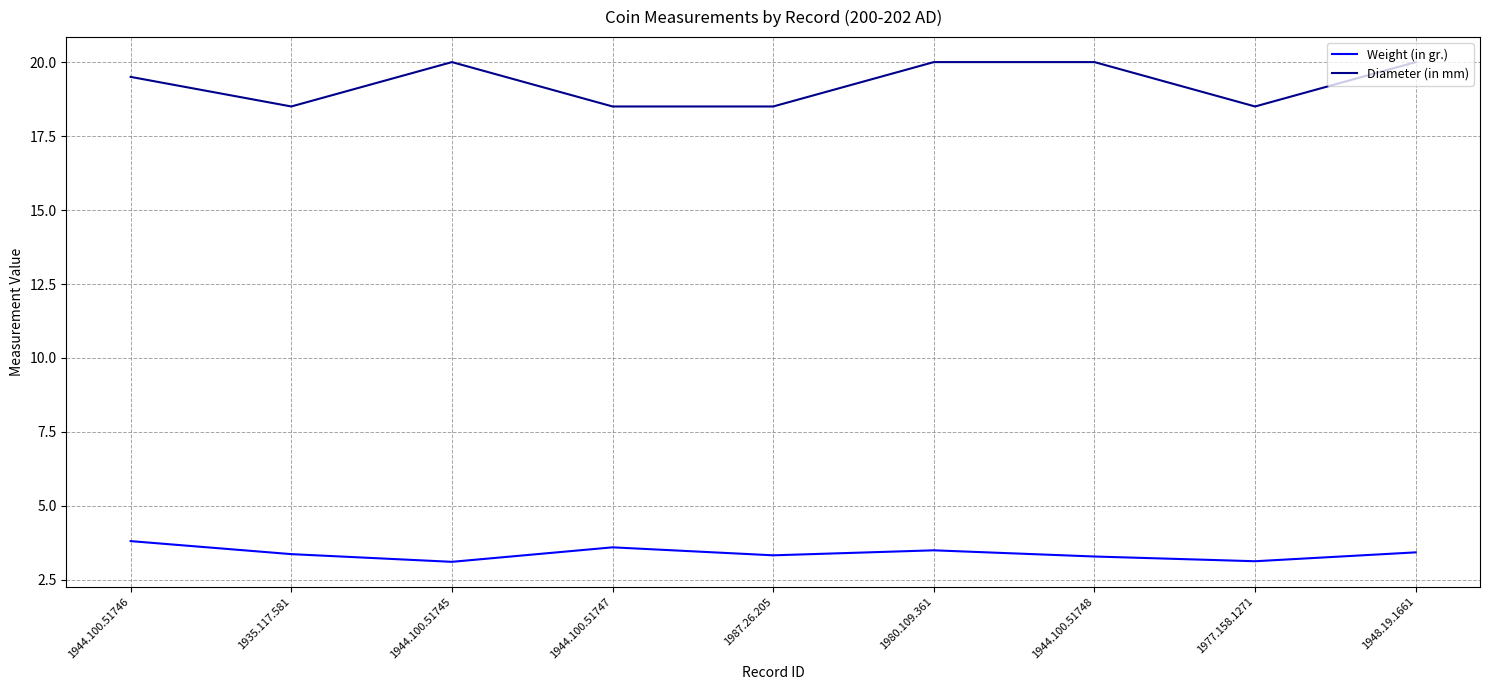

What position from the left is 1944.100.51747?

4